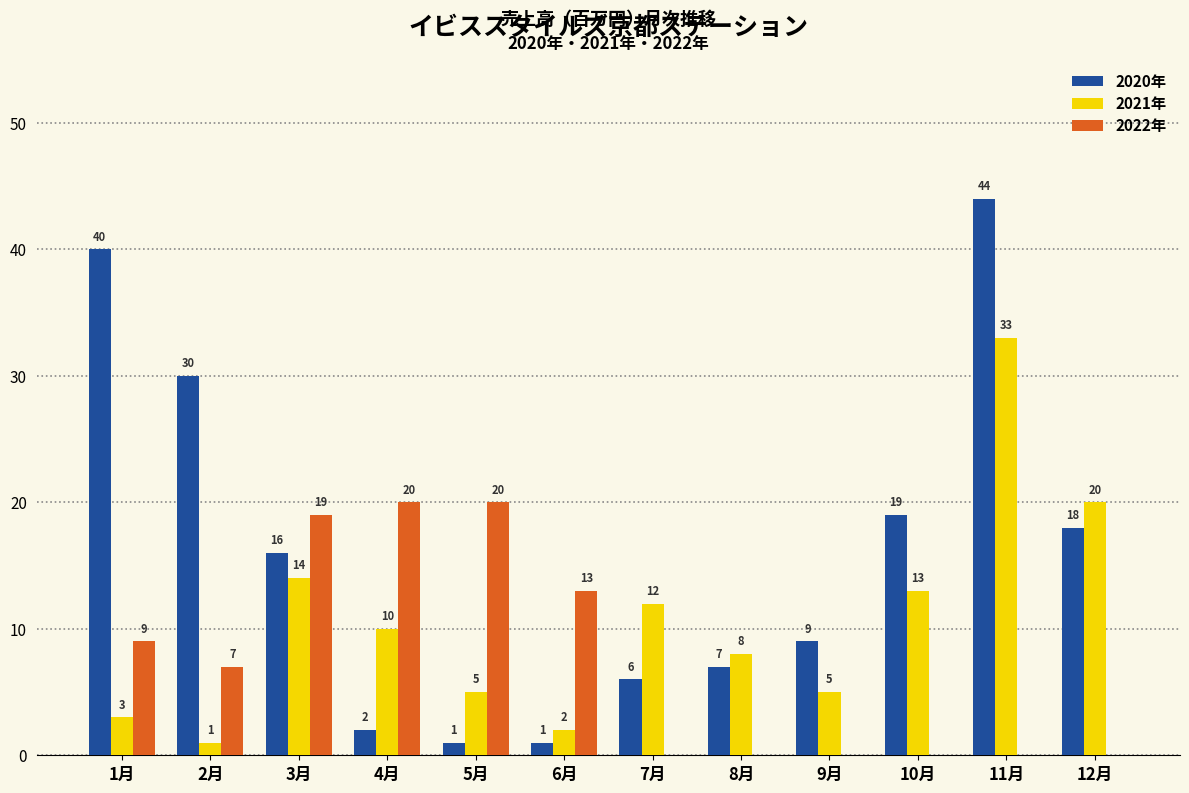

Which series changed the most between 2月 and 11月?

2021年